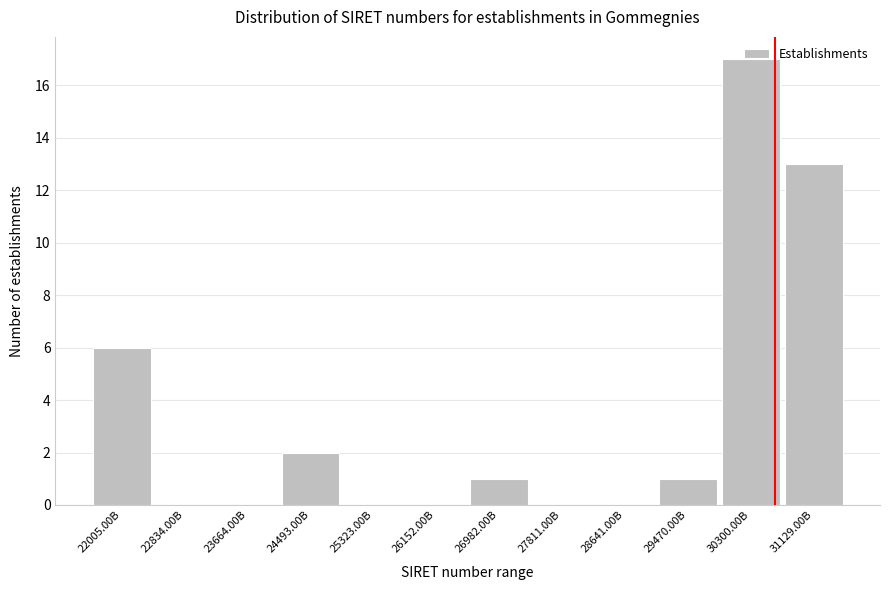

What is the ratio of the value at 30300.00B to the value at 22005.00B?

2.8